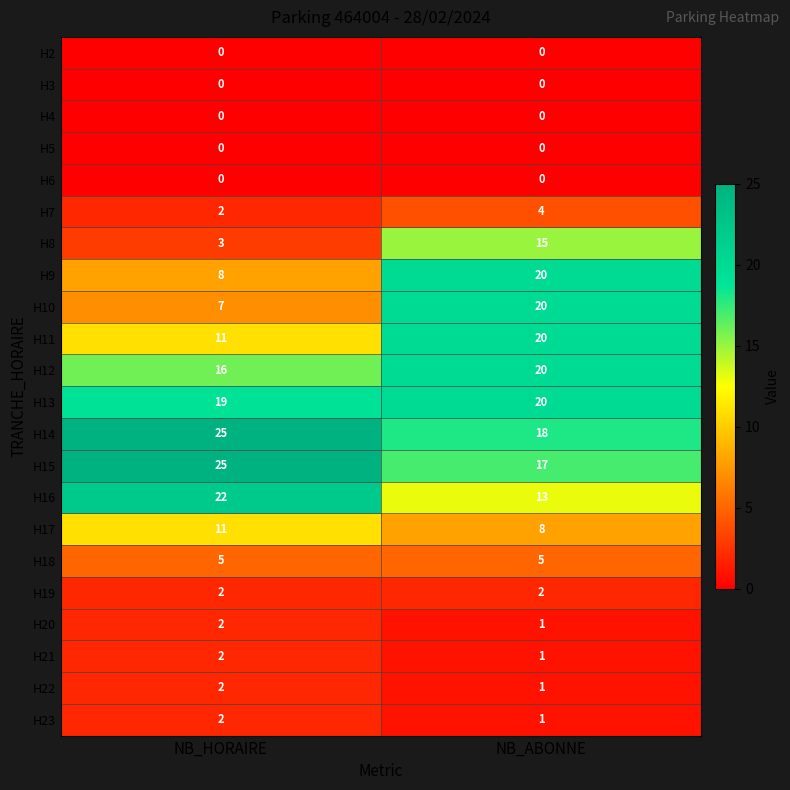

Which series has the largest total across all categories?

H14